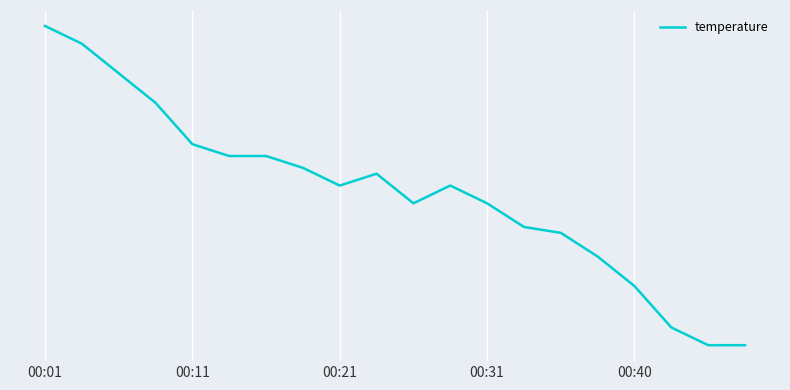

Where is the first local minimum?

00:21